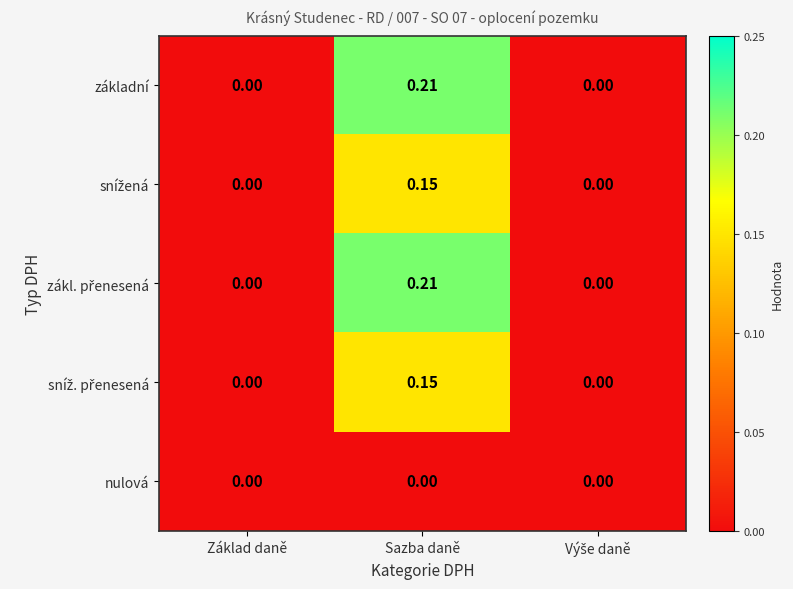

At which category is the sum across all series the highest?

Sazba daně